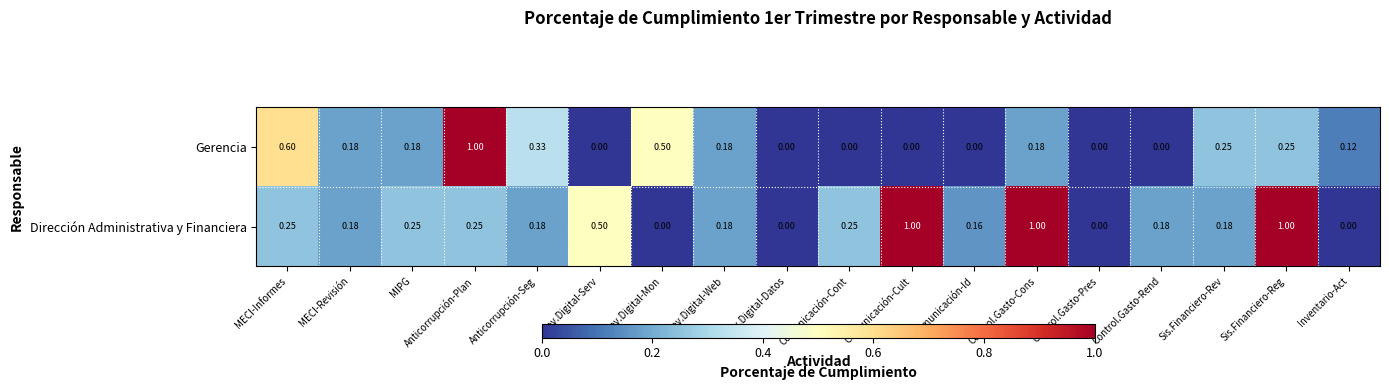

Is the value of Gerencia at Gov.Digital-Web greater than the value of Dirección Administrativa y Financiera at Anticorrupción-Plan?

No